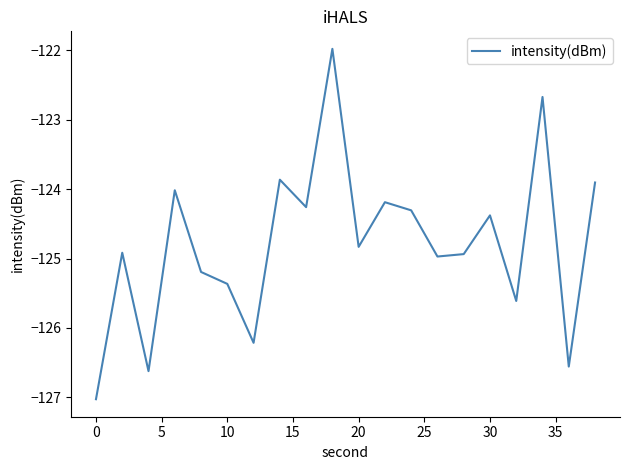

What is the greatest value displayed?

-122.0